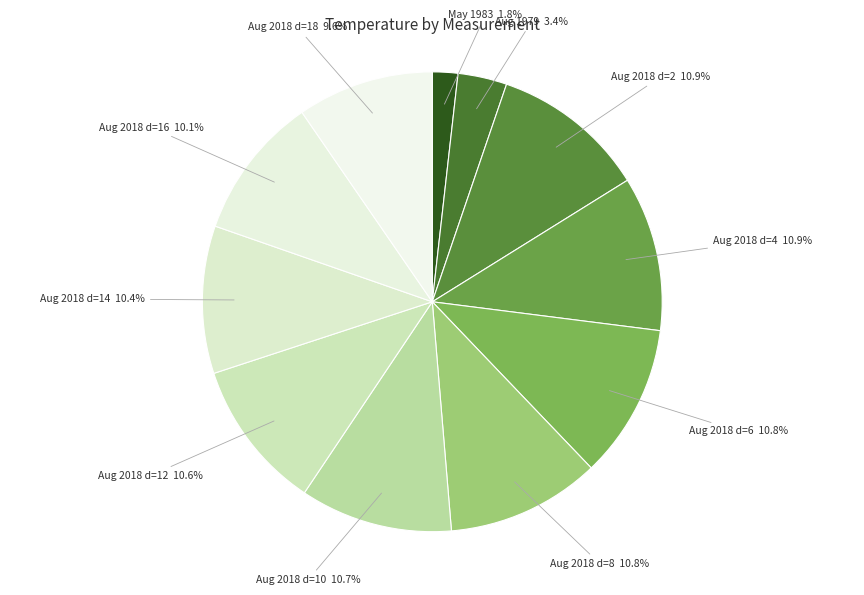

What percentage is NOT represented by Aug 2018 d=14?

89.6%